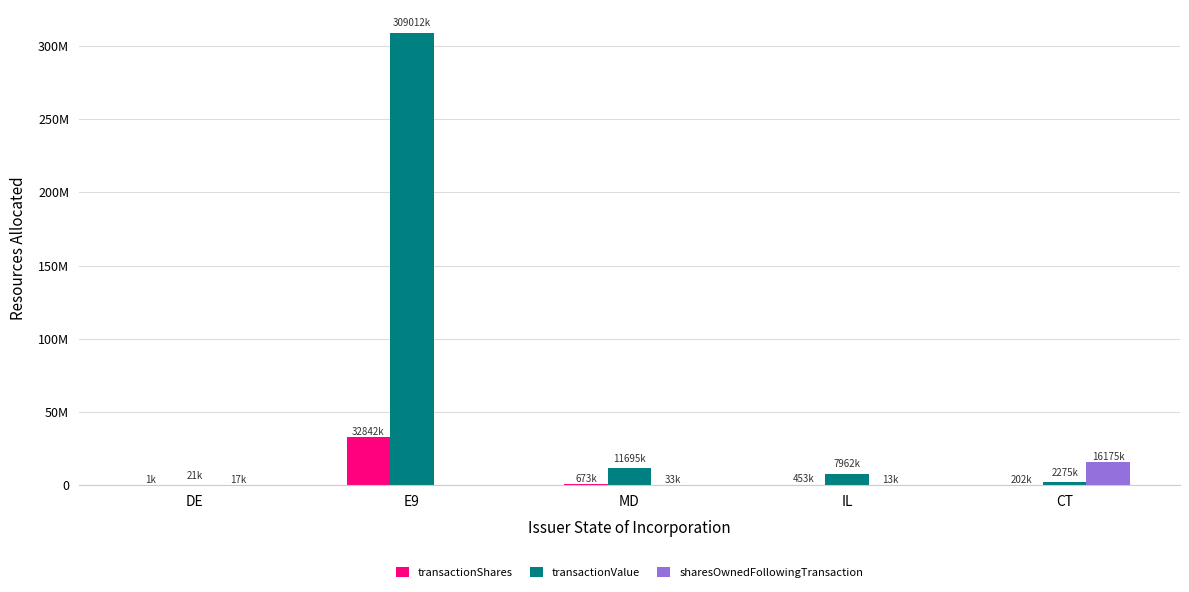

Is it true that transactionValue equals 3323391 at IL?

False